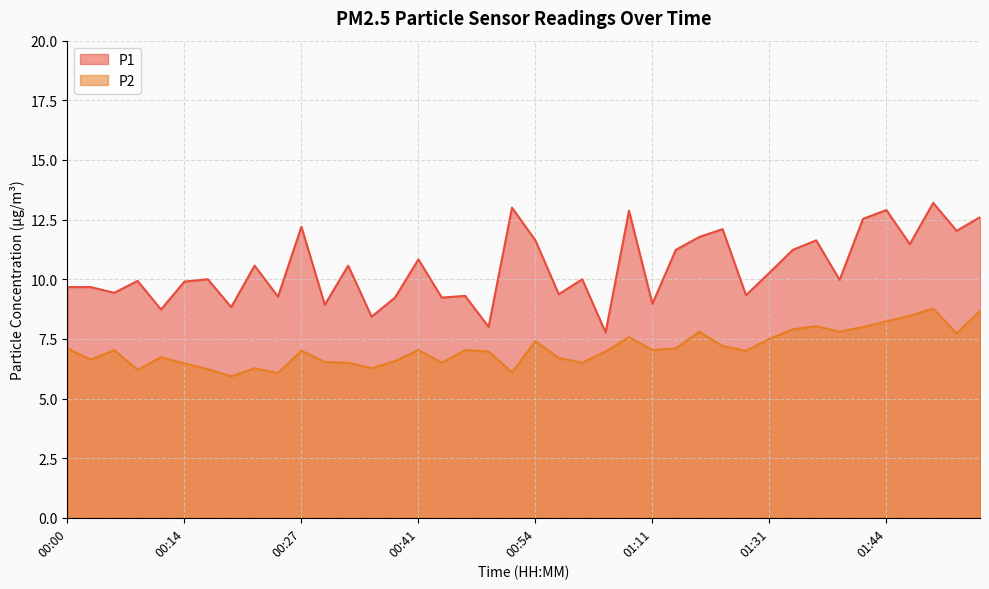

How many values in the P1 series are below 10?

19